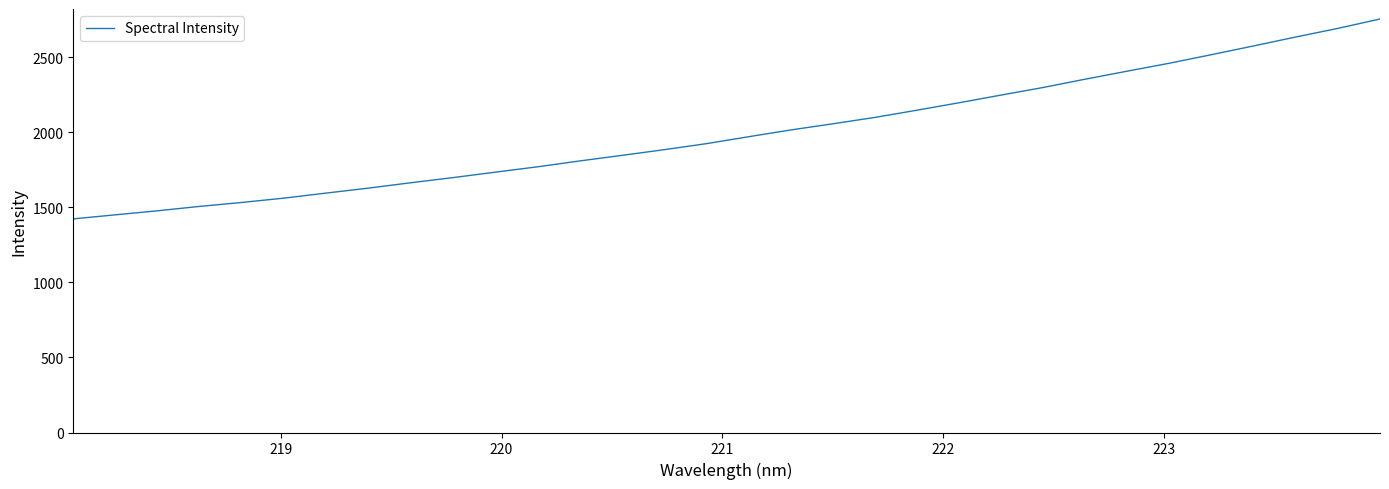

What is the difference between the maximum and minimum values?

1332.4